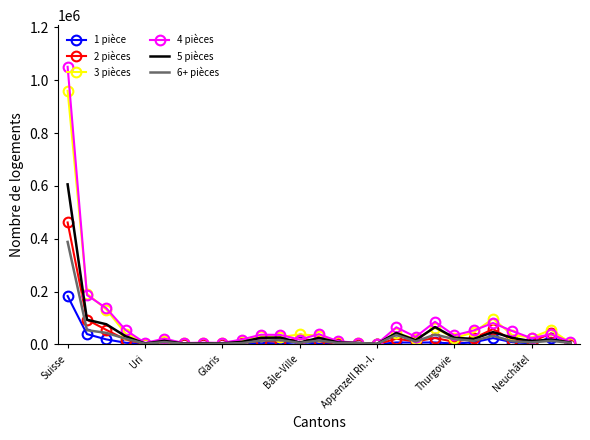

What is the maximum value shown in the chart?

1051148